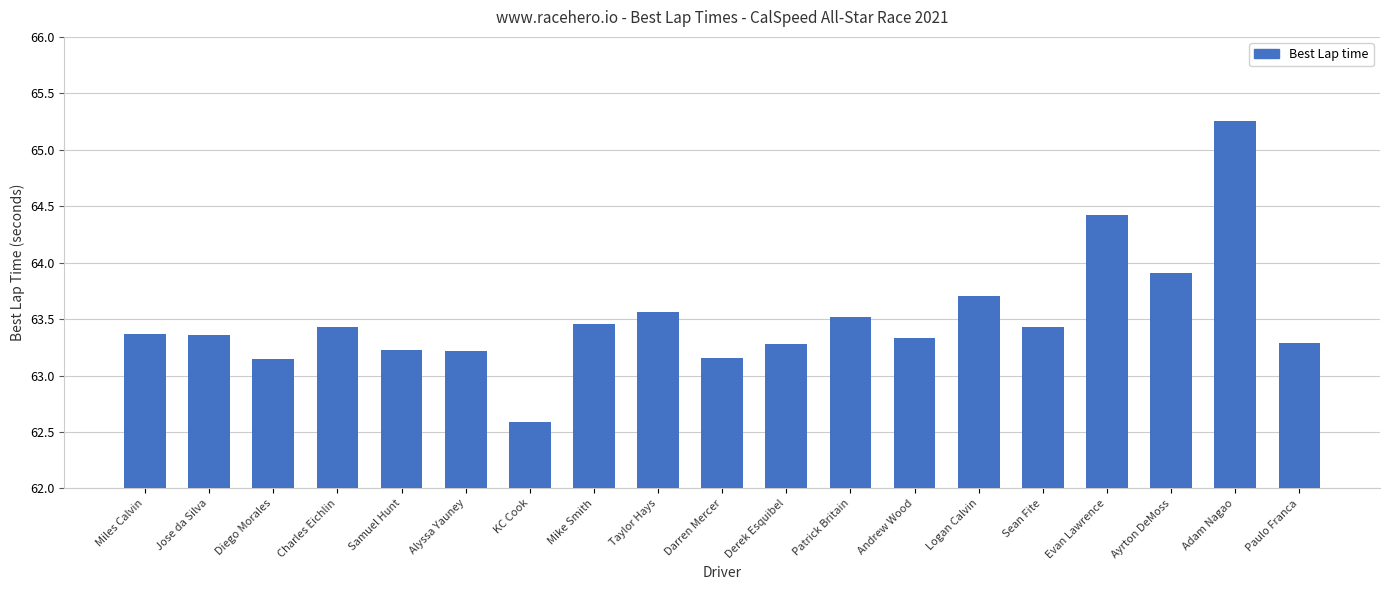

Where does the data first go above 63?

Miles Calvin